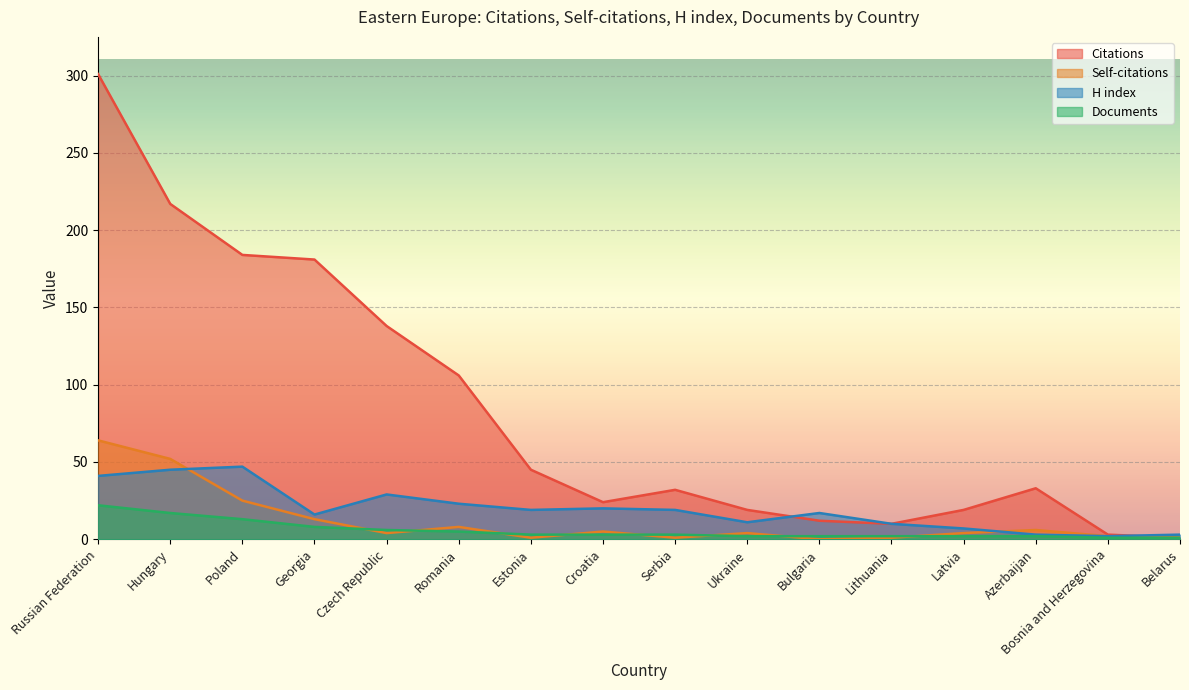

Is the value of Citations at Ukraine greater than the value of Self-citations at Georgia?

Yes